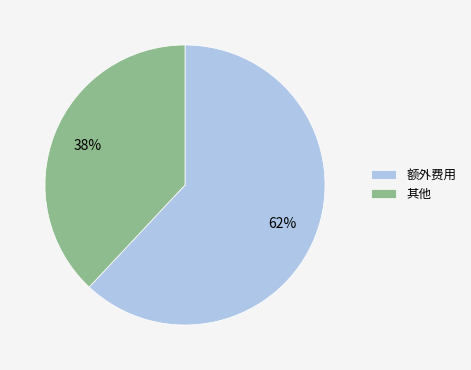

To the nearest percent, what is the average slice percentage?

50%